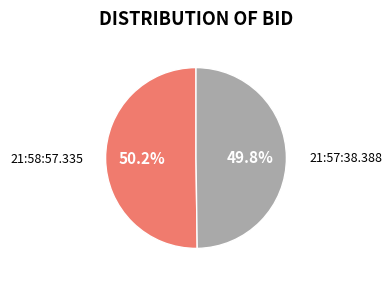

How many segments does this pie chart have?

2